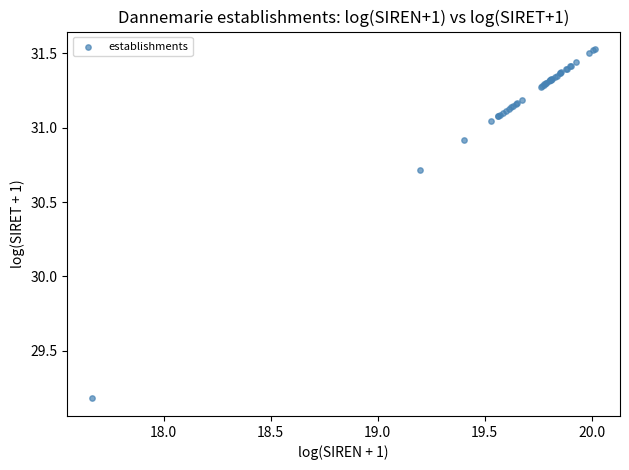

What Y value in the scatter plot is closest to 30?

30.7